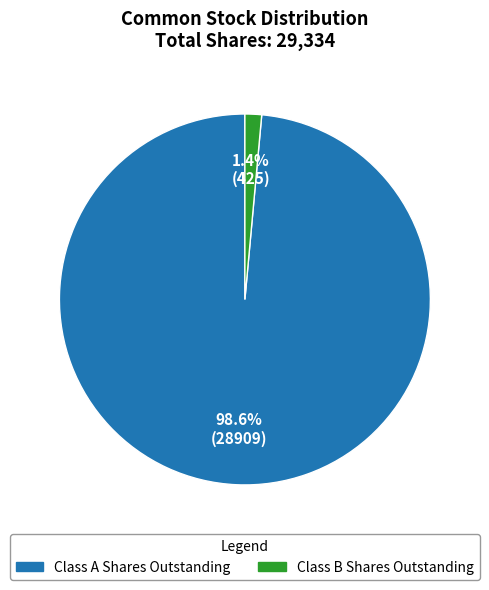

Rank the categories by value from lowest to highest.

Class B Shares Outstanding, Class A Shares Outstanding